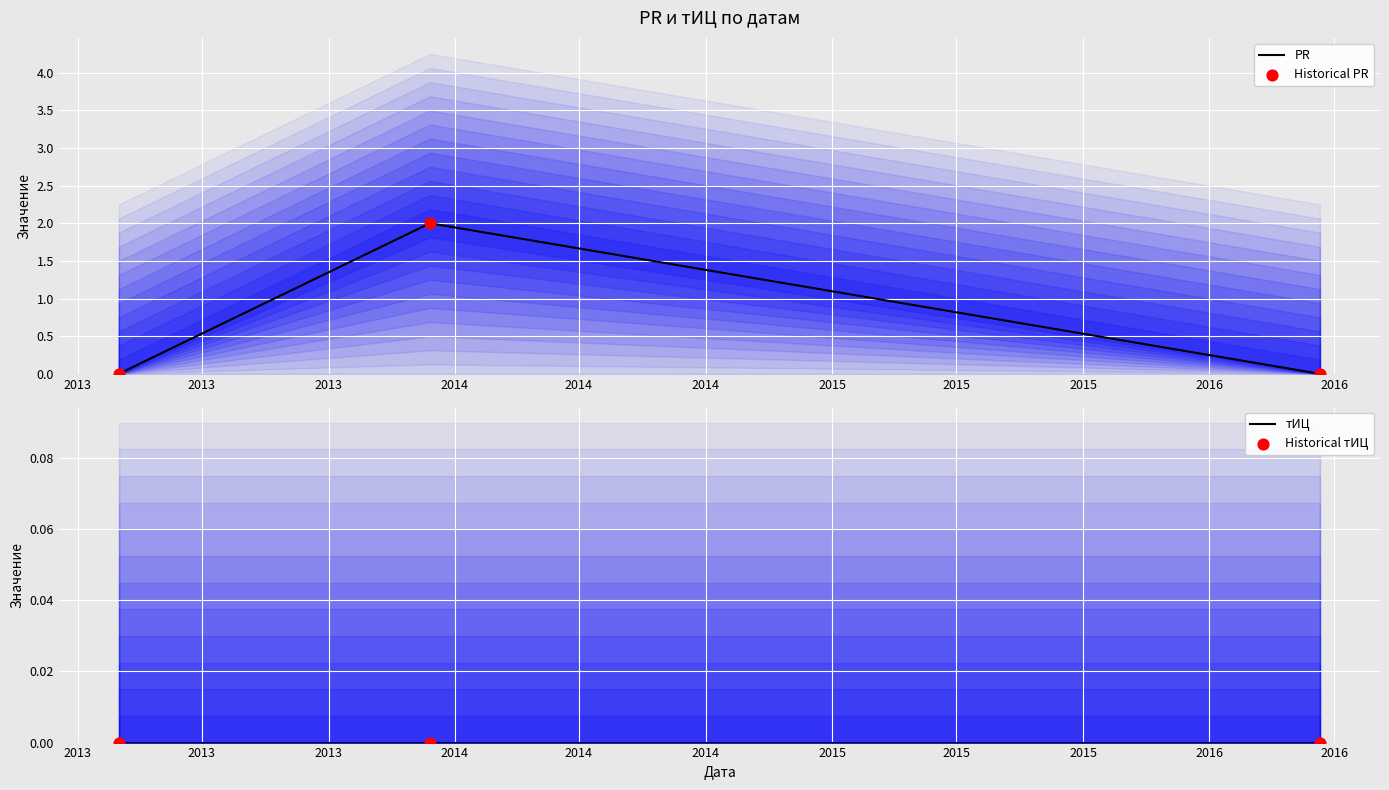

At which category is the sum across all series the highest?

2013